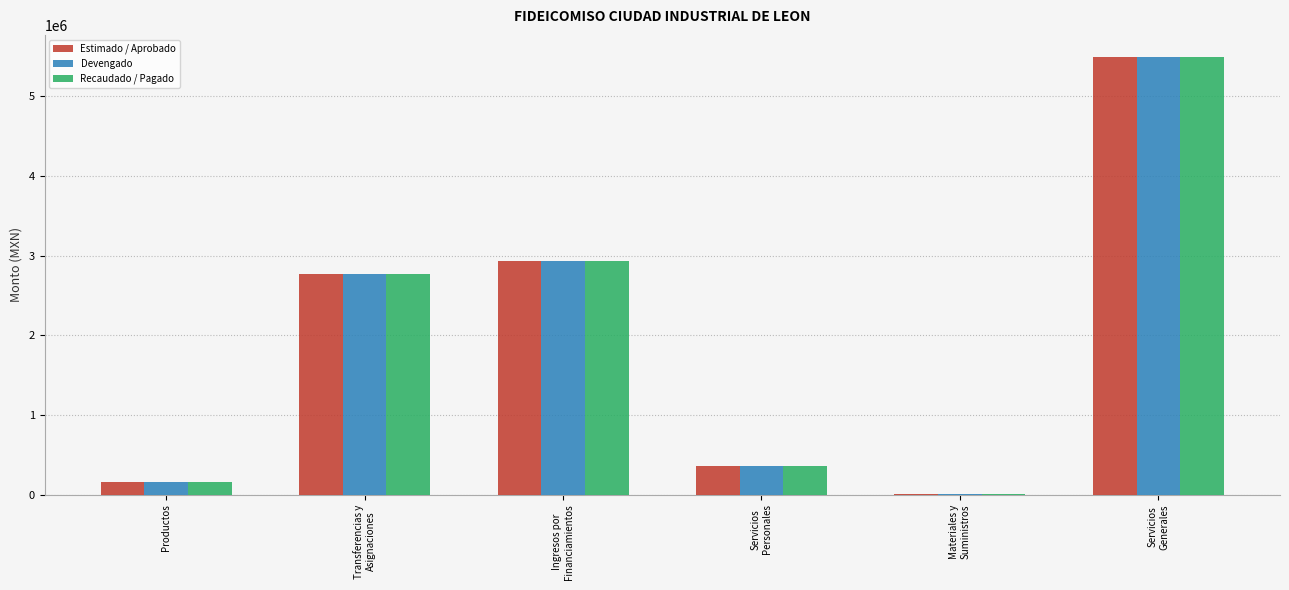

How many series are shown in this chart?

3